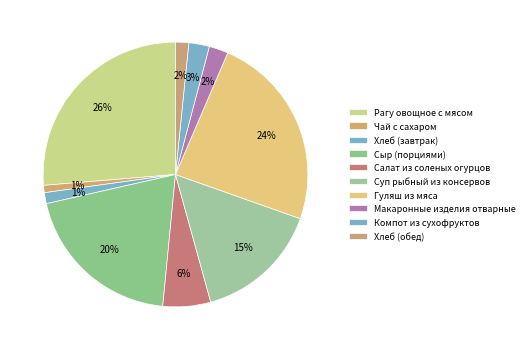

Count the number of slices in the pie.

10